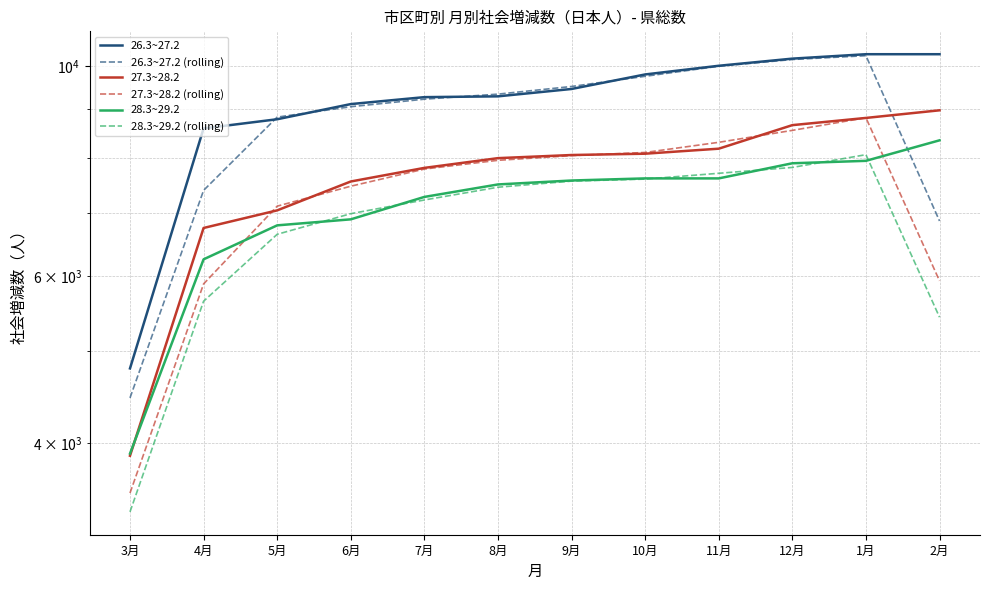

What is the sum of all 26.3~27.2 (rolling) values?

104831.3